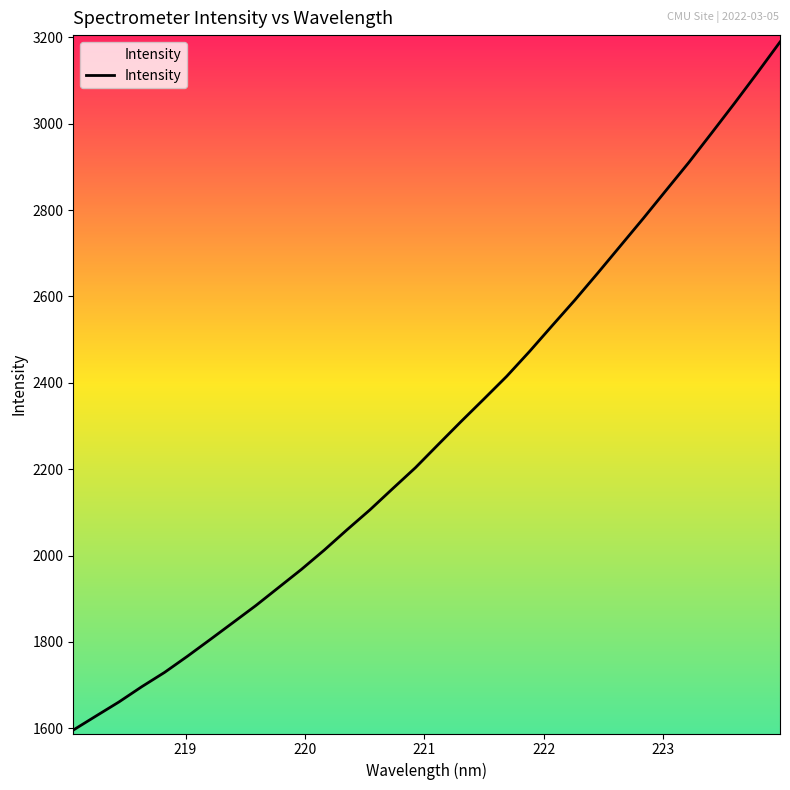

True or false: the data has more than 1 interior local peaks.

False